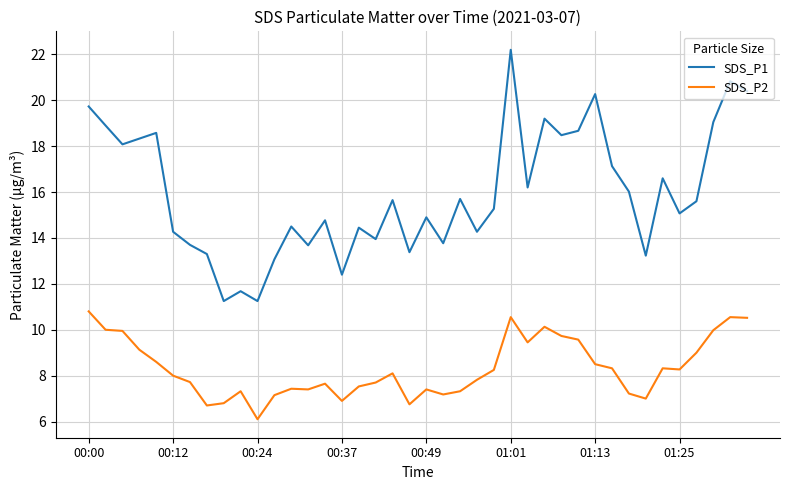

What are all the series names shown in the legend?

SDS_P1, SDS_P2